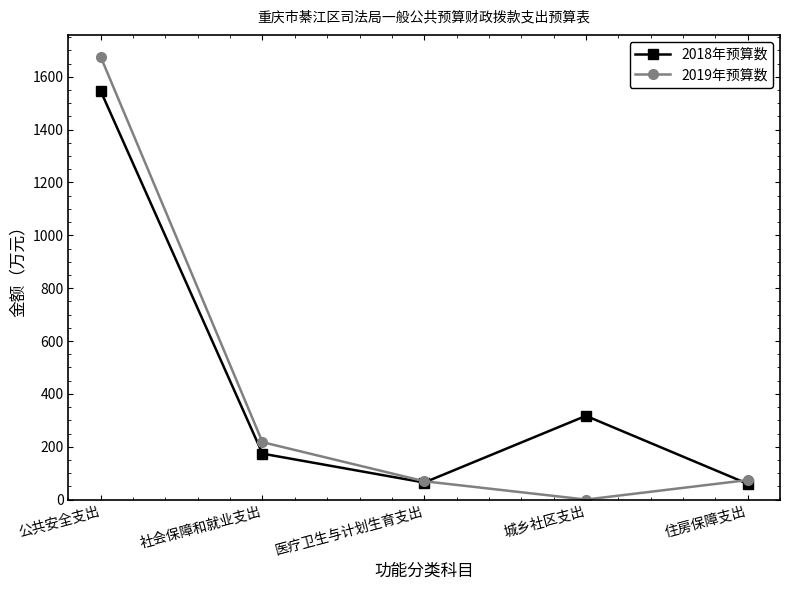

What are all the series names shown in the legend?

2018年预算数, 2019年预算数